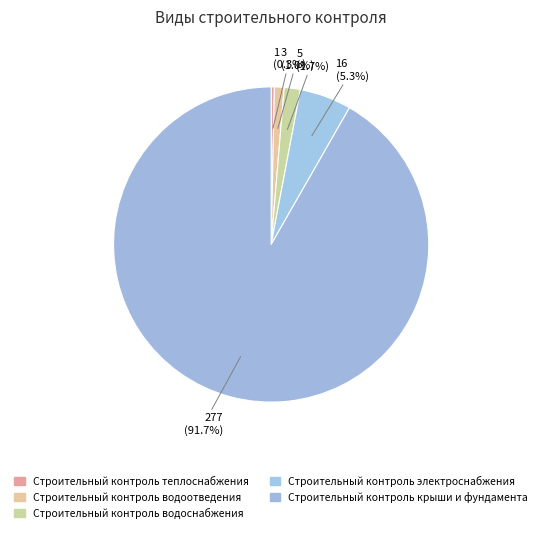

What is the smallest slice in the pie chart?

Строительный контроль теплоснабжения